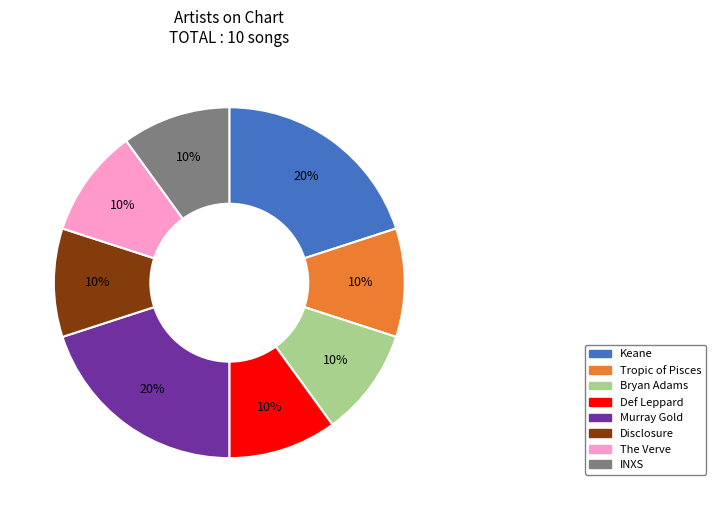

To the nearest percent, what percentage of the pie is Disclosure?

10%